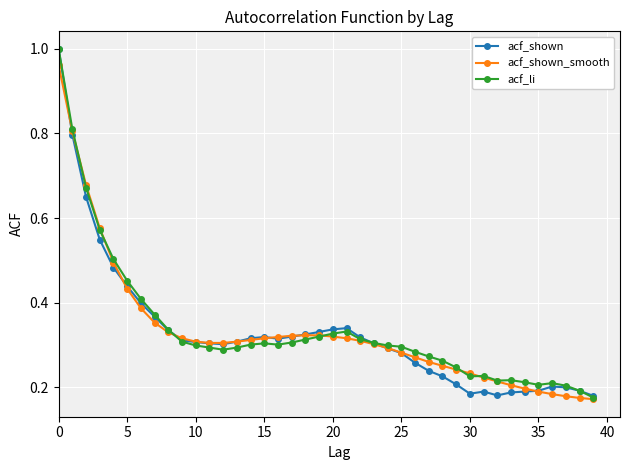

True or false: acf_li and acf_shown_smooth cross at least once.

True